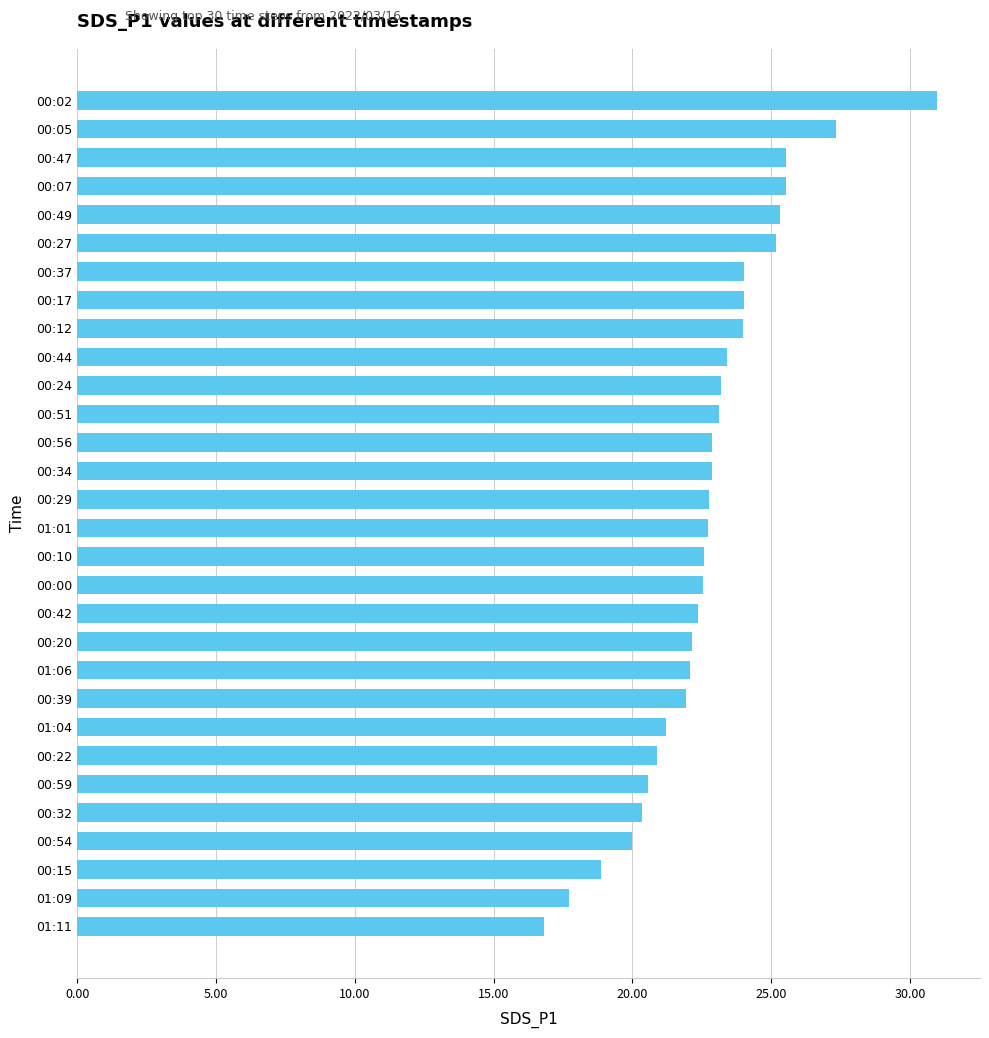

What value does the data have at 00:15?

18.9